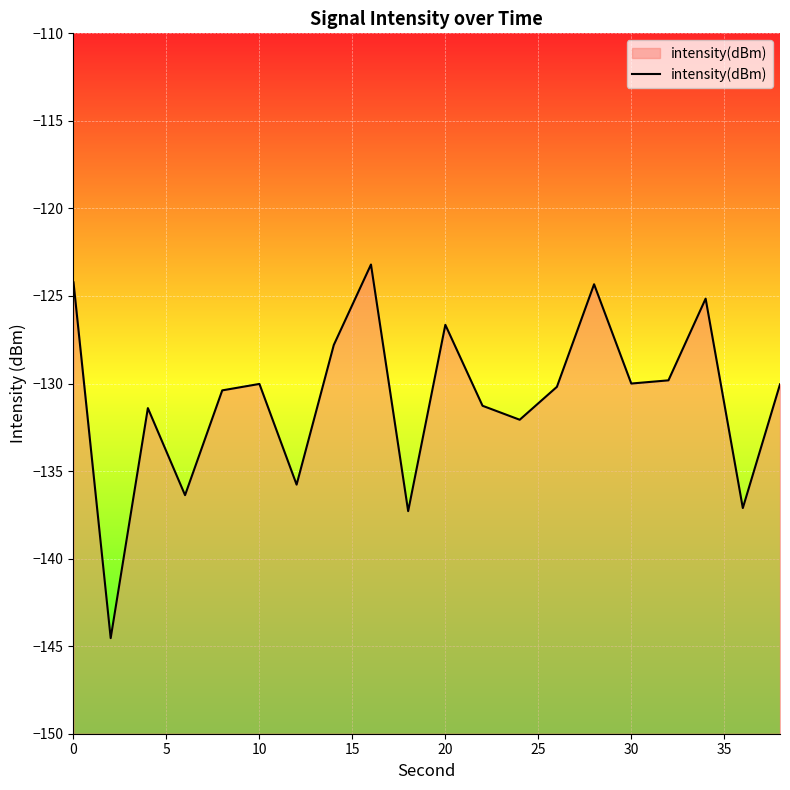

What is the maximum value shown in the chart?

-123.2